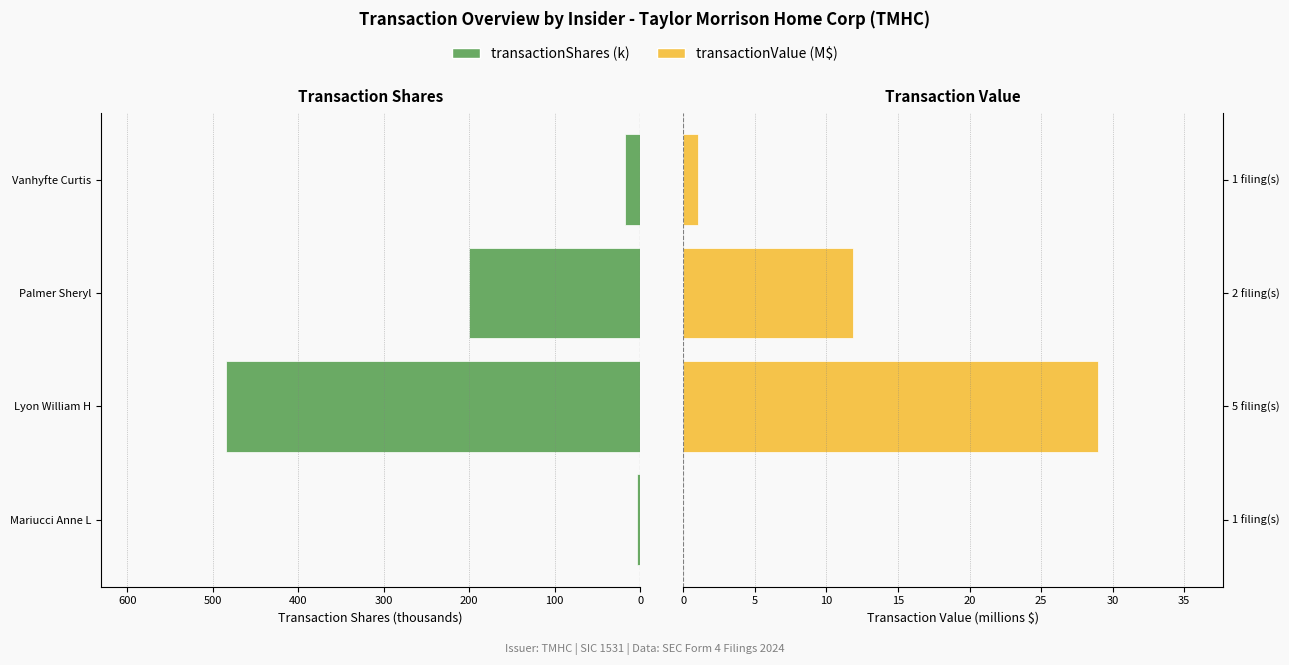

The value of transactionShares (k) at Vanhyfte Curtis is 31.3. True or false?

False